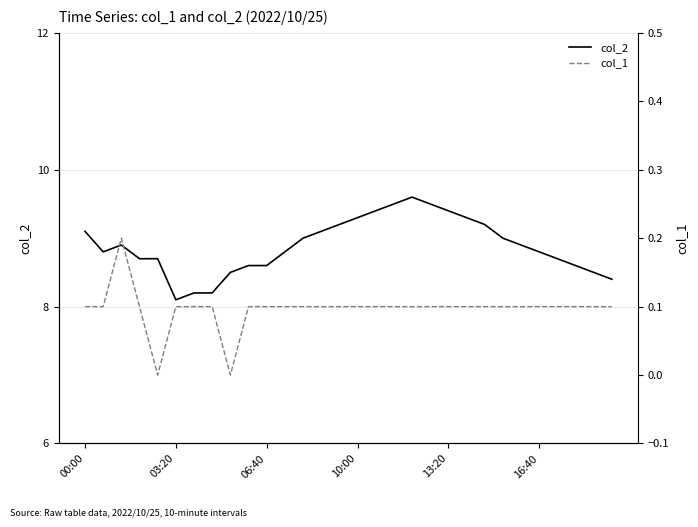

Is the value of col_2 at 18 greater than the value of col_1 at 12?

Yes